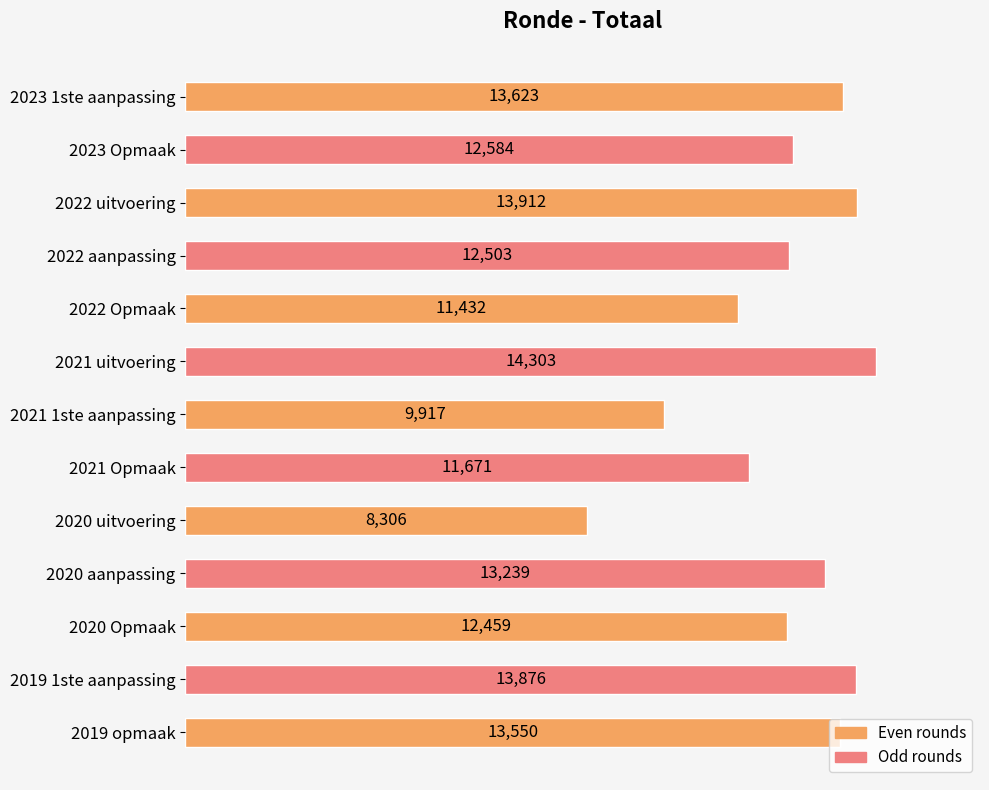

What value does the data have at 2021 1ste aanpassing?

9917